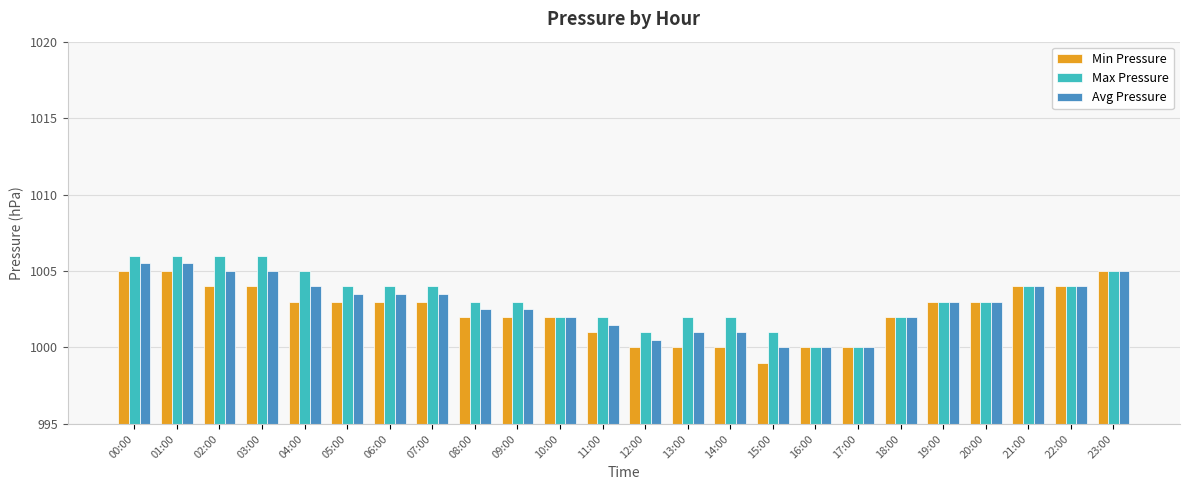

Which series changed the most between 13:00 and 21:00?

Min Pressure